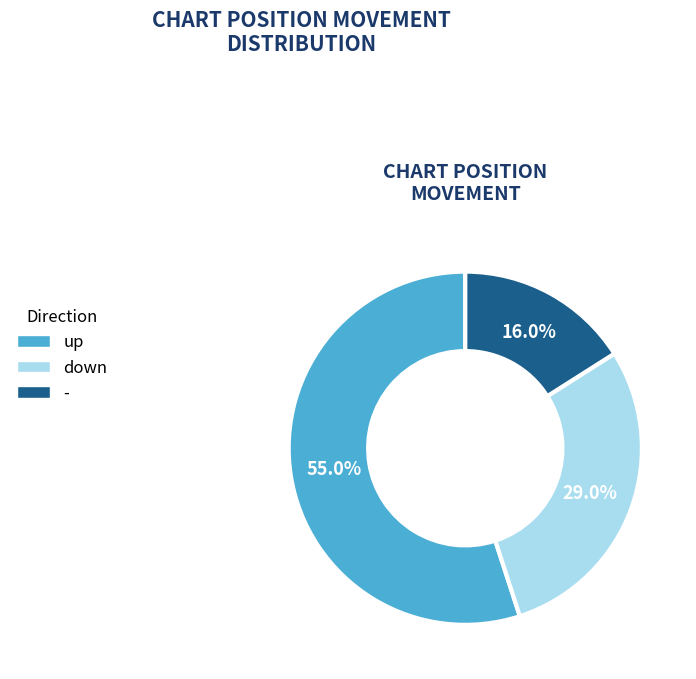

Is it true that down is 36% of the pie?

False